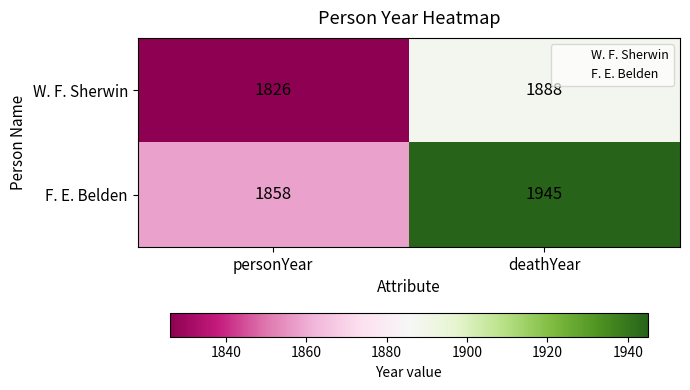

Rank the series by their maximum value, from highest to lowest.

F. E. Belden, W. F. Sherwin